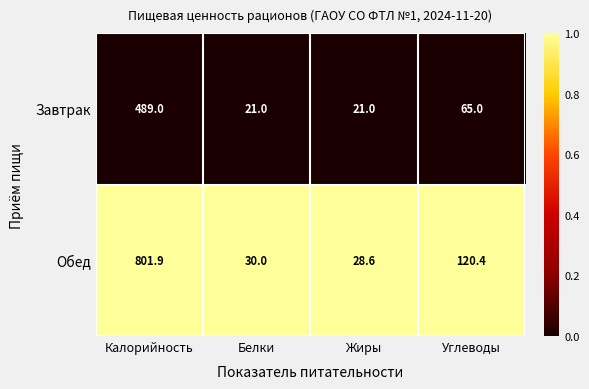

Rank the series at Жиры from highest to lowest value.

Обед, Завтрак